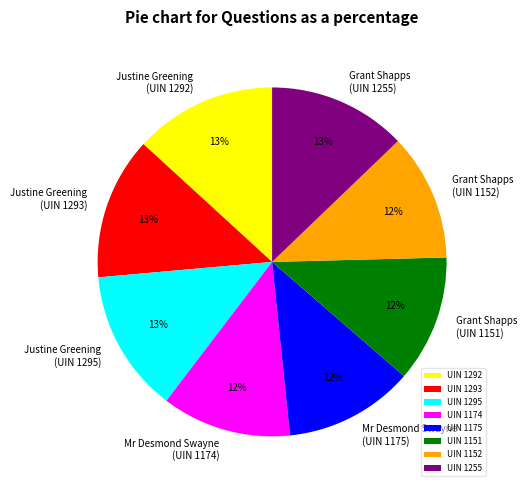

What percentage is the Justine Greening (UIN 1295) slice, to the nearest percent?

13%